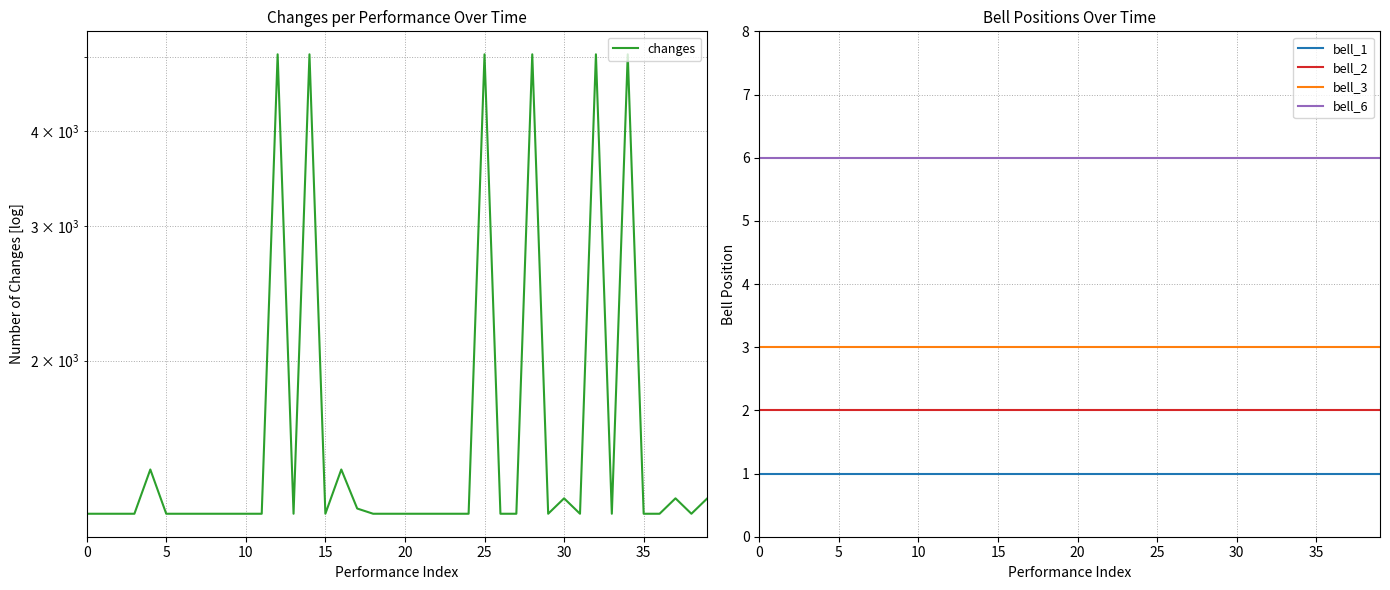

Which series has the largest range (max minus min)?

changes